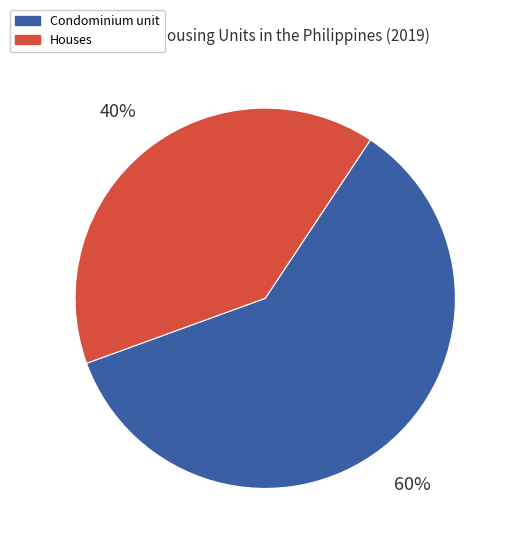

Is there any slice that represents more than half of the pie?

Yes